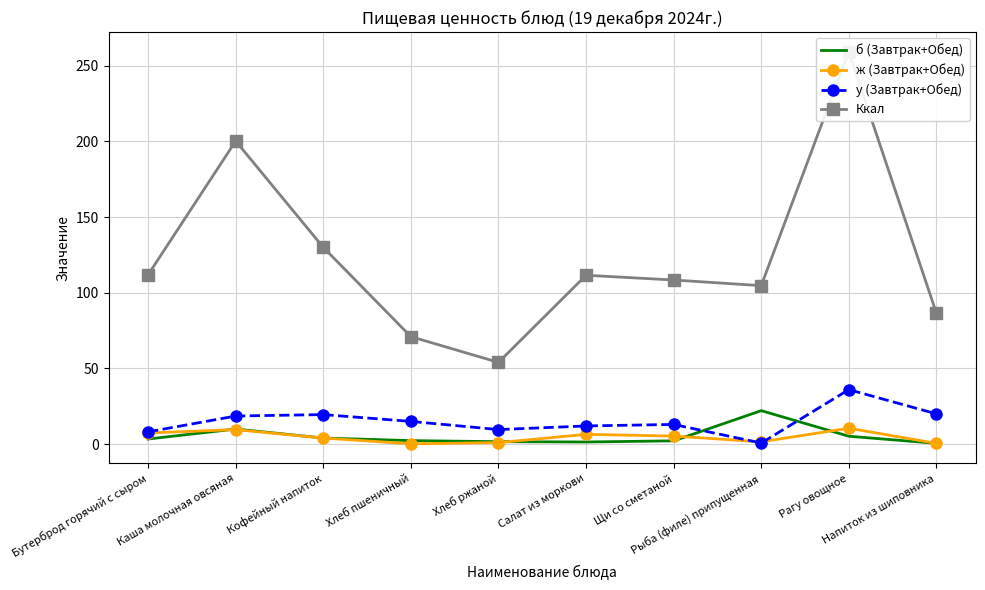

Between Хлеб пшеничный and Хлеб ржаной, which is larger?

Хлеб пшеничный